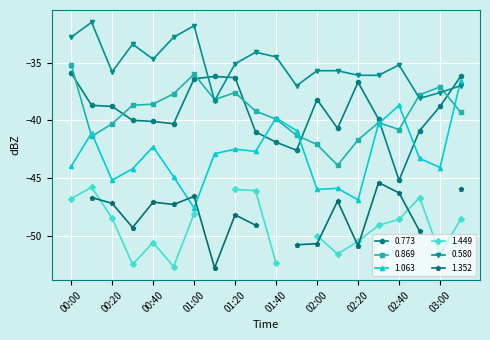

True or false: 0.869 and 1.063 cross at least once.

True